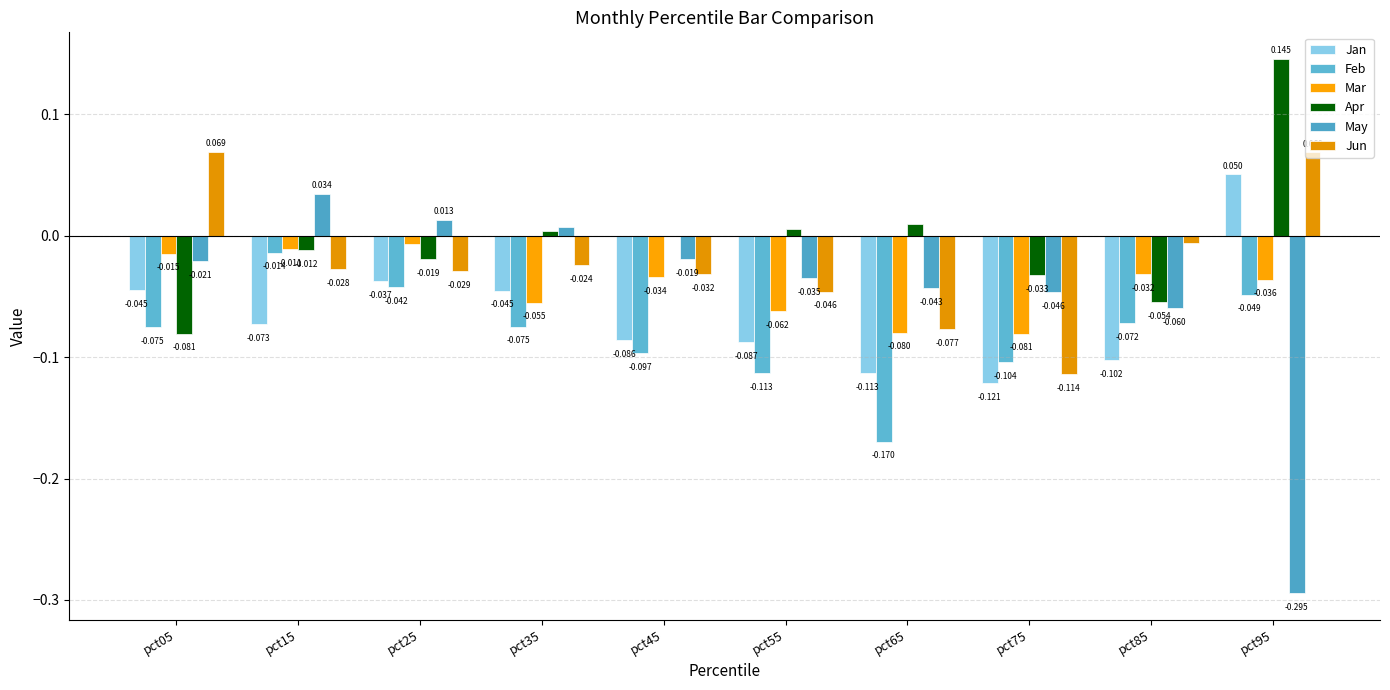

At which category is the sum across all series the highest?

pct15